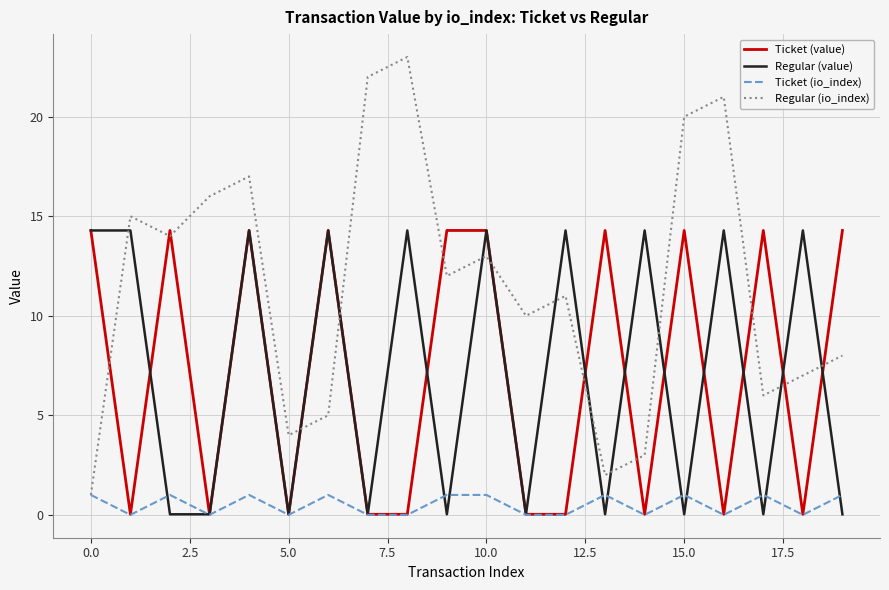

What is the sum of all Regular (value) values?

143.1